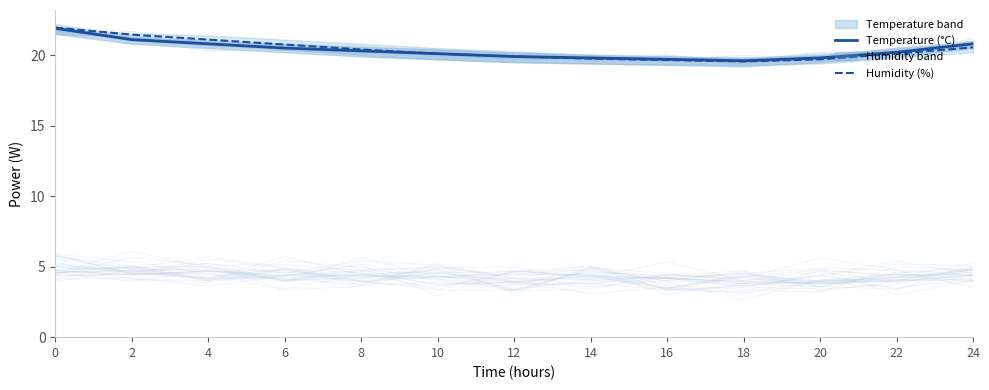

Reading left to right, list all the values displayed in this chart.

Temperature (°C): 21.9	21.1	20.8	20.5	20.3	20.1	19.9	19.8	19.7	19.6	19.8	20.2	20.8
Humidity (%): 22.0	21.5	21.1	20.8	20.4	20.1	19.9	19.8	19.6	19.5	19.7	20.1	20.5